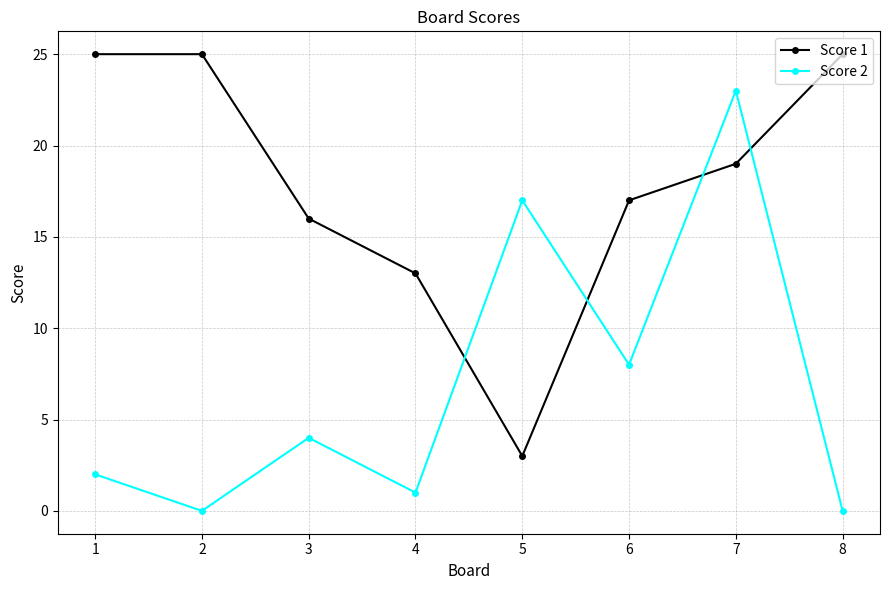

Which series has the widest spread of values?

Score 2